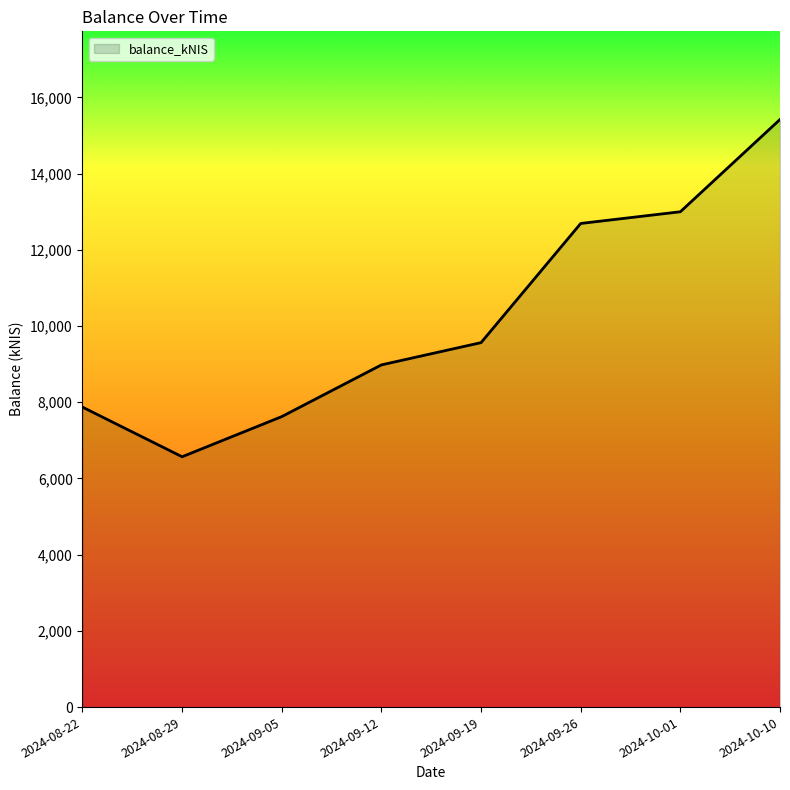

Between 2024-09-26 and 2024-08-29, which is larger?

2024-09-26